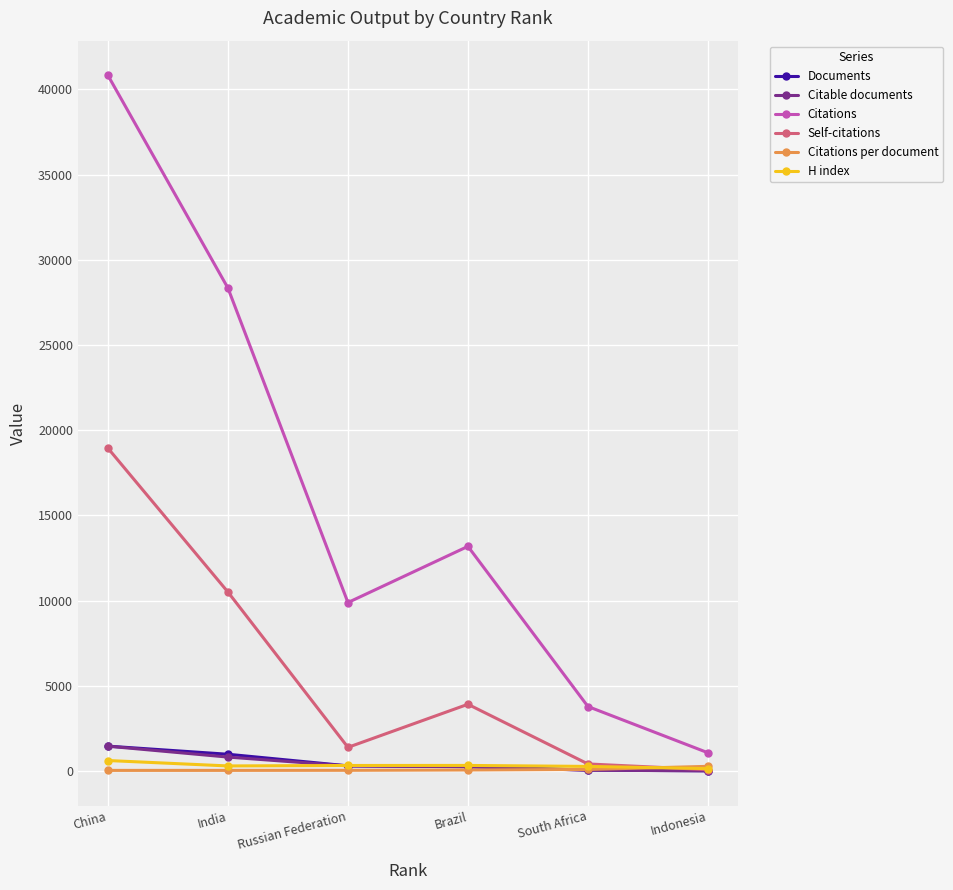

Which series ends up on top after the final intersection of Citable documents and Citations per document?

Citations per document